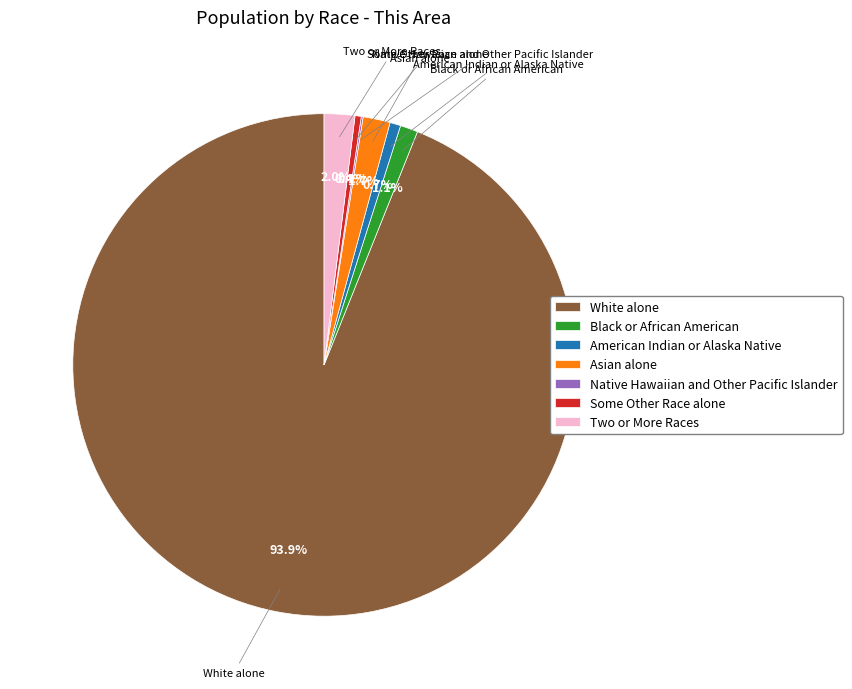

To the nearest percent, what is the difference between the largest and smallest slice percentages?

94%